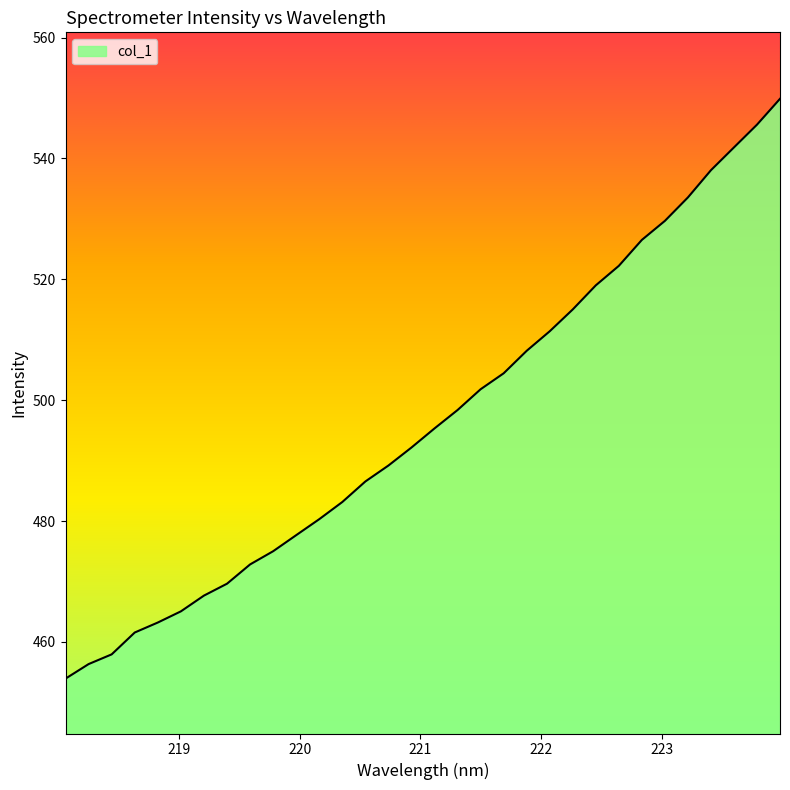

Reading right to left, what are all the values shown in this chart?

549.9	545.6	541.8	538.1	533.6	529.7	526.5	522.2	519.0	515.0	511.4	508.2	504.5	501.8	498.4	495.3	492.2	489.2	486.6	483.2	480.3	477.7	475.0	472.8	469.6	467.7	465.1	463.2	461.6	458.0	456.3	453.9